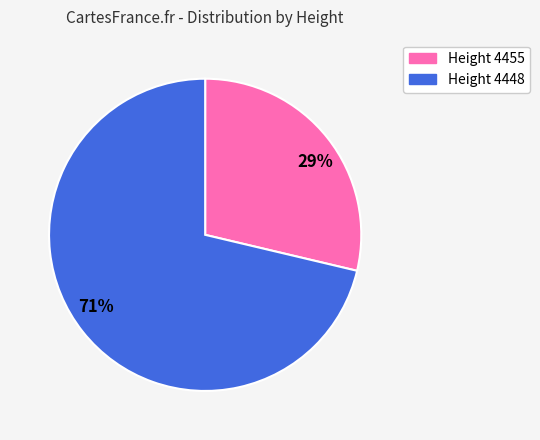

True or false: 29% accounts for 19% of the total.

False